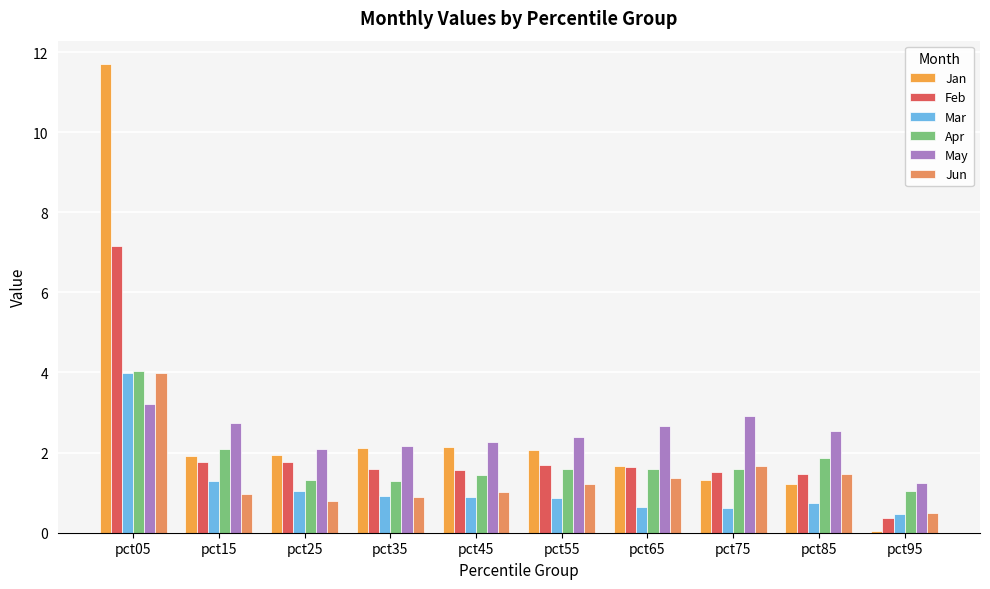

At which category is the sum across all series the highest?

pct05